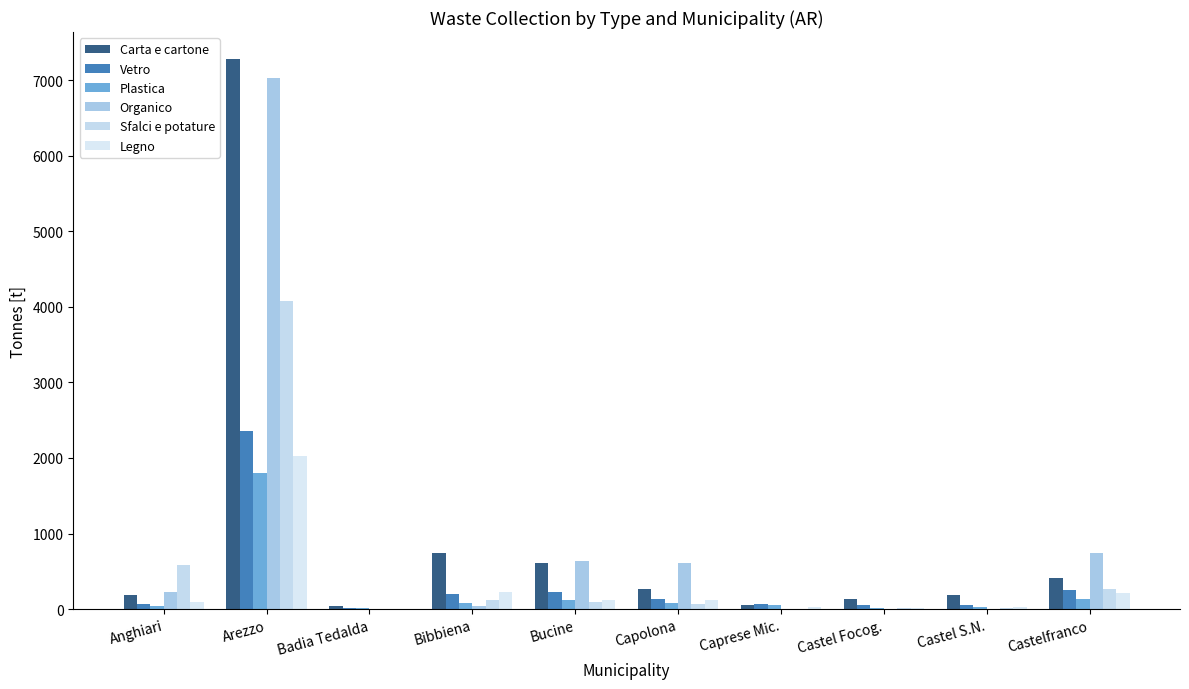

What is the value of the Organico bar at the 1st from the left?

224.6